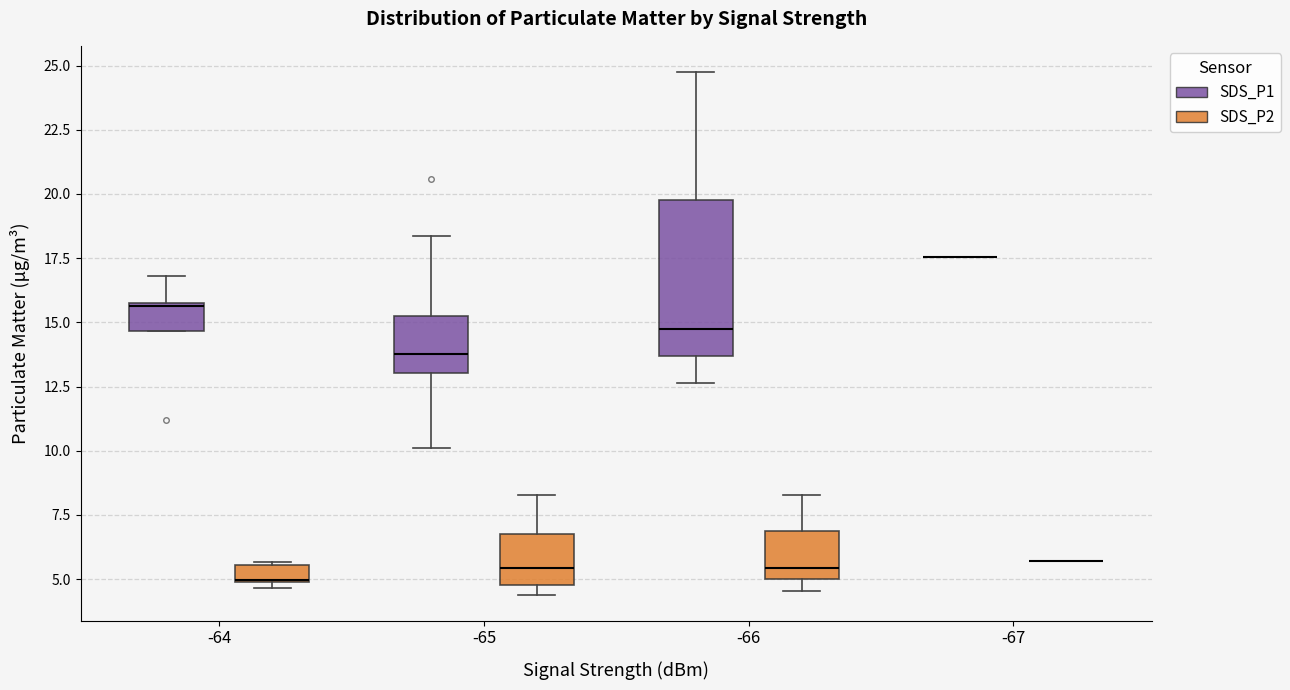

Which box is the tallest, from its lower edge to its upper edge?

-66 (SDS_P1)